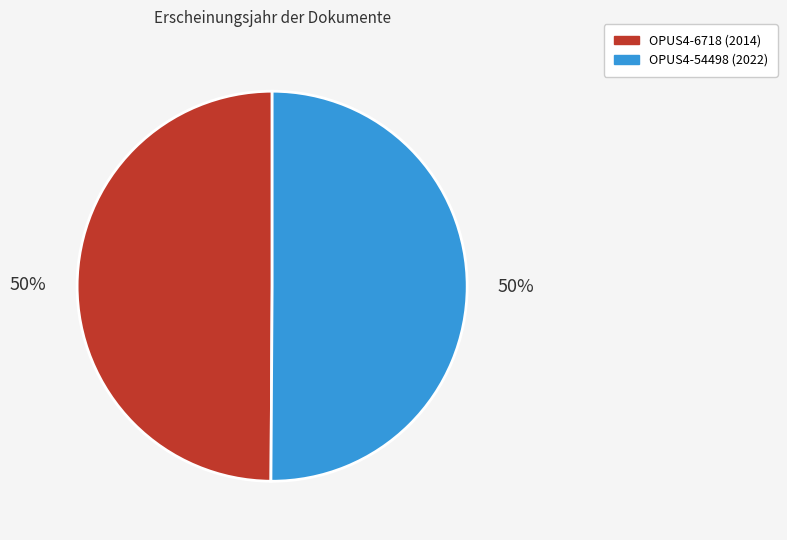

What percentage is the OPUS4-6718 slice, to the nearest percent?

50%